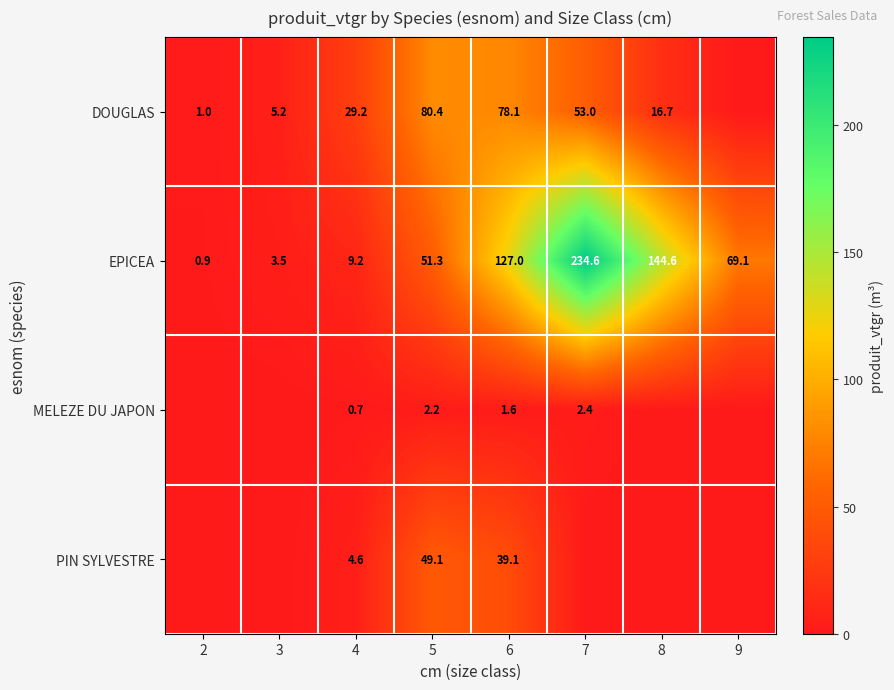

The value of DOUGLAS at 7 is 53.0. True or false?

True